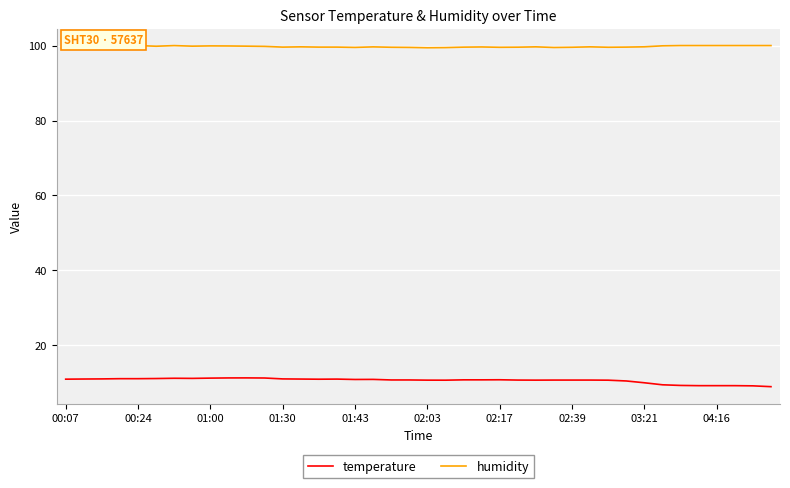

Read the humidity value at 02:03.

99.8